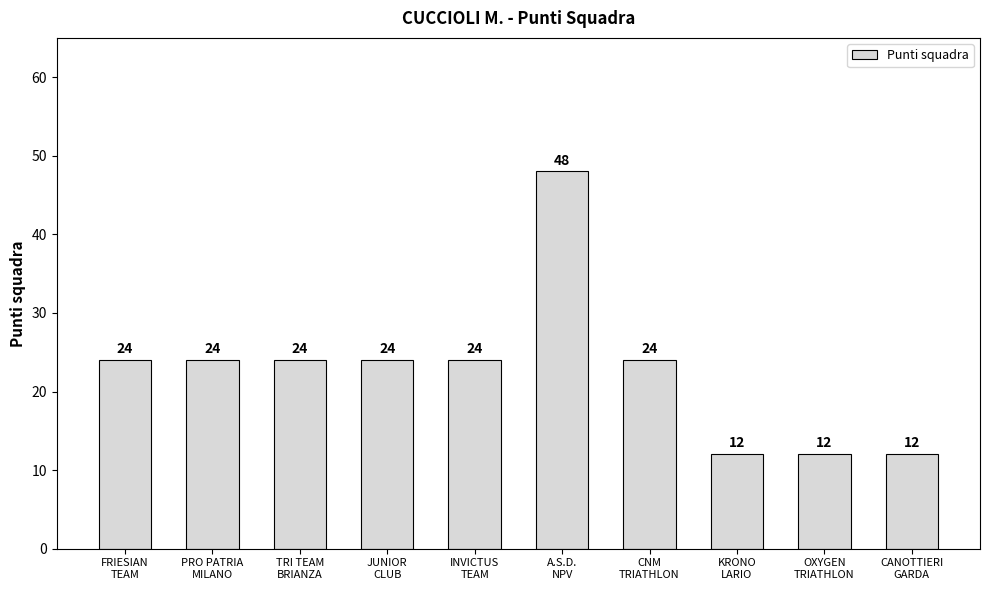

The value at KRONO
LARIO is 5. True or false?

False